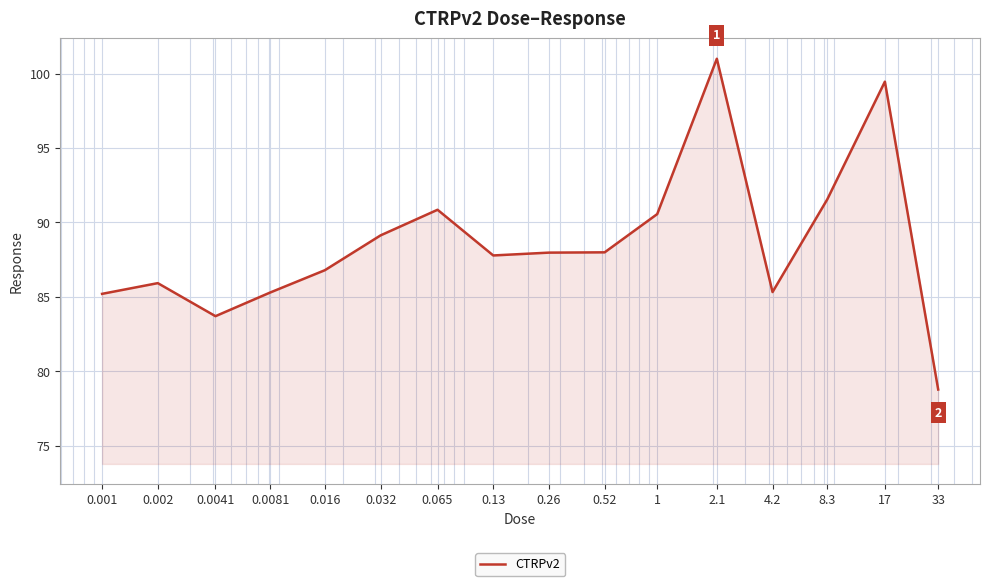

How many lines are shown in the chart?

1